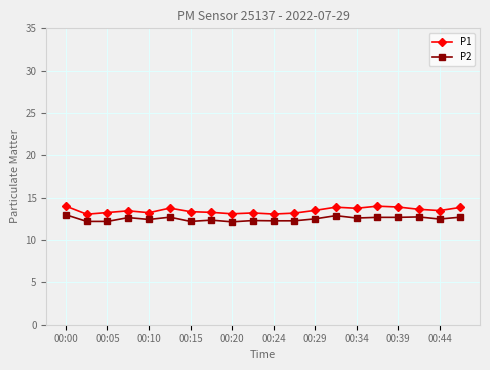

True or false: P2 has more than 1 points higher than both neighbors.

True